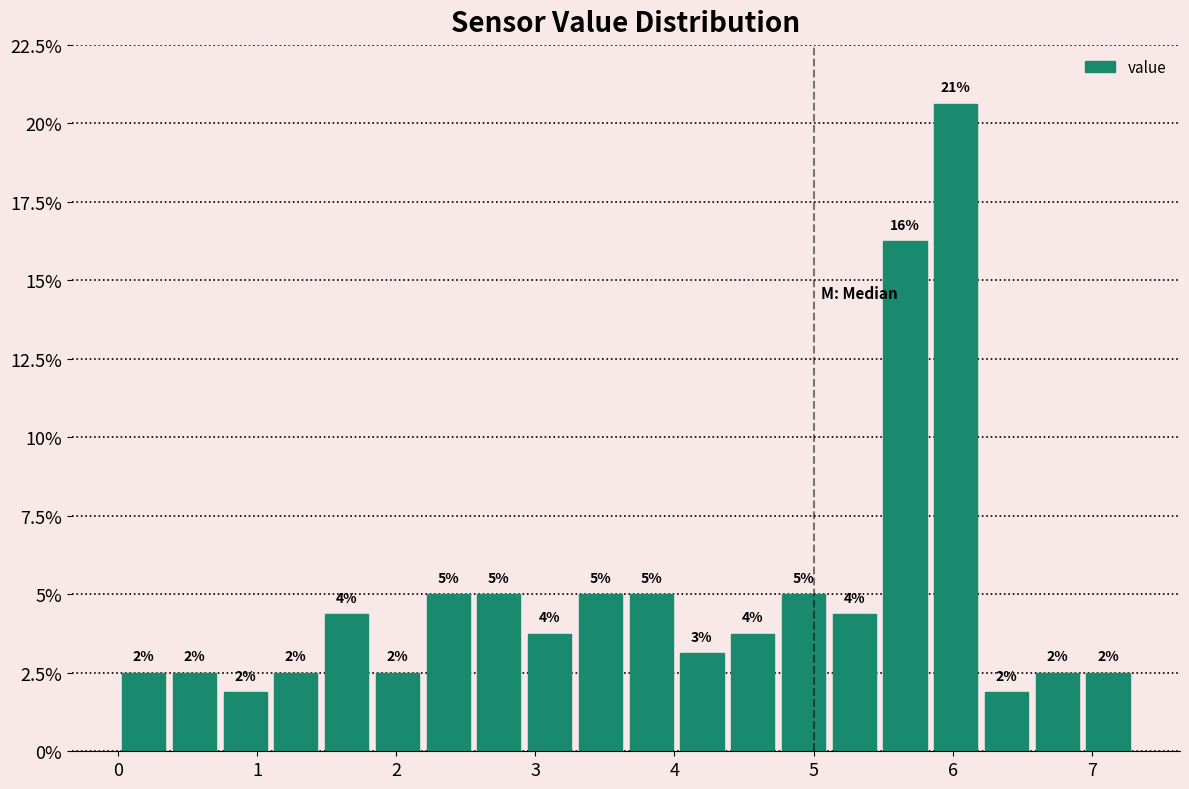

Around what value on the x-axis is the tallest bar? Give the approximate position of its centre, as read against the axis.

6.0